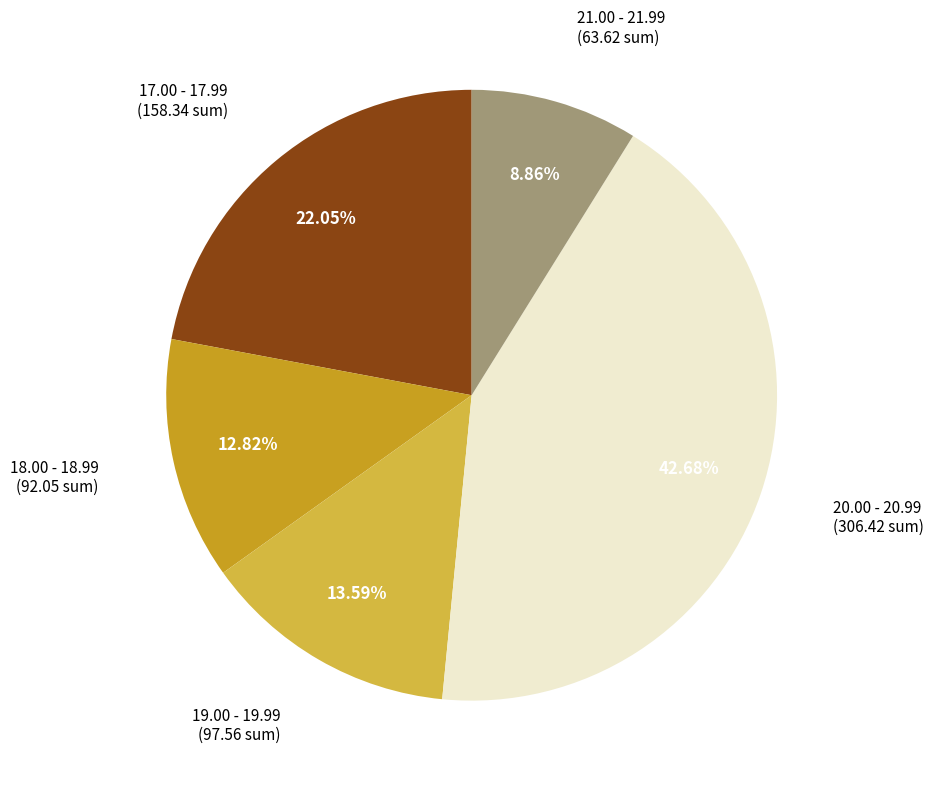

Is there any slice that represents more than half of the pie?

No